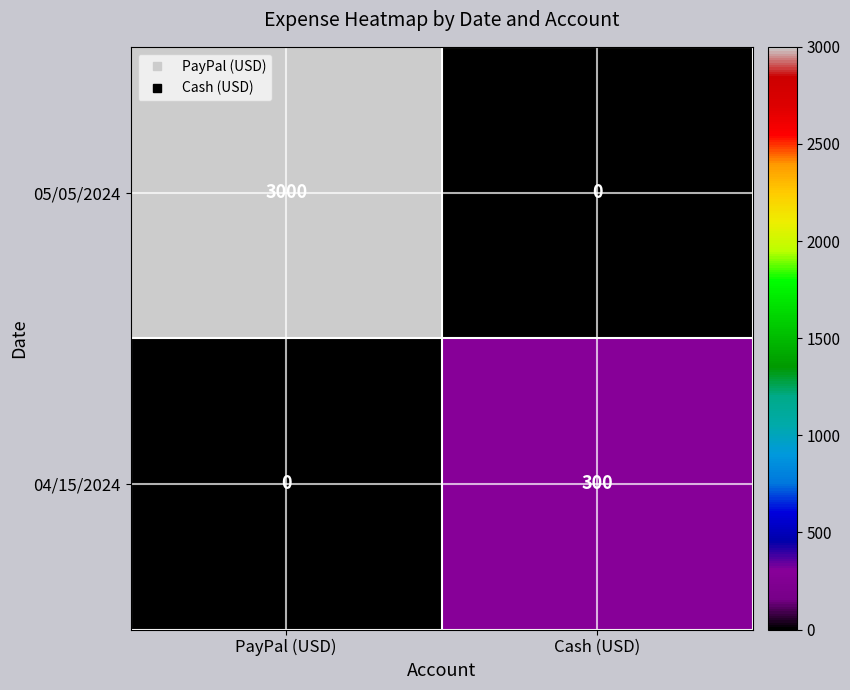

True or false: 04/15/2024 has a value of 300 at Cash (USD).

True